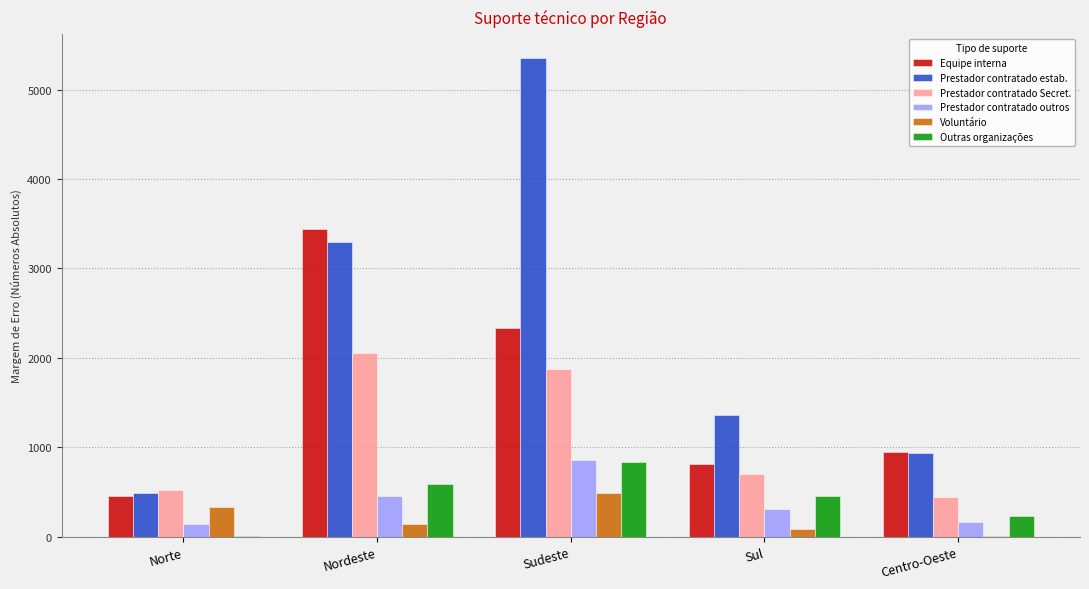

Read the Prestador contratado outros value at Norte.

143.1